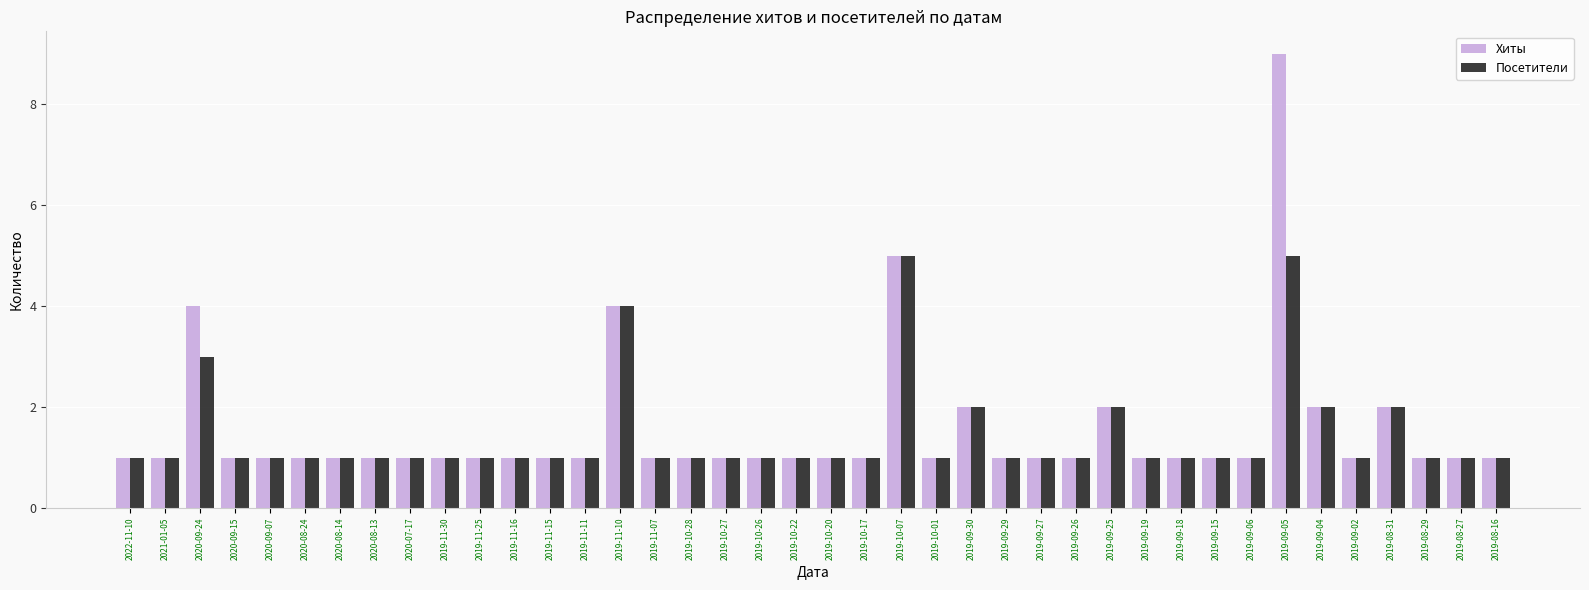

Which series has the largest total across all categories?

Хиты